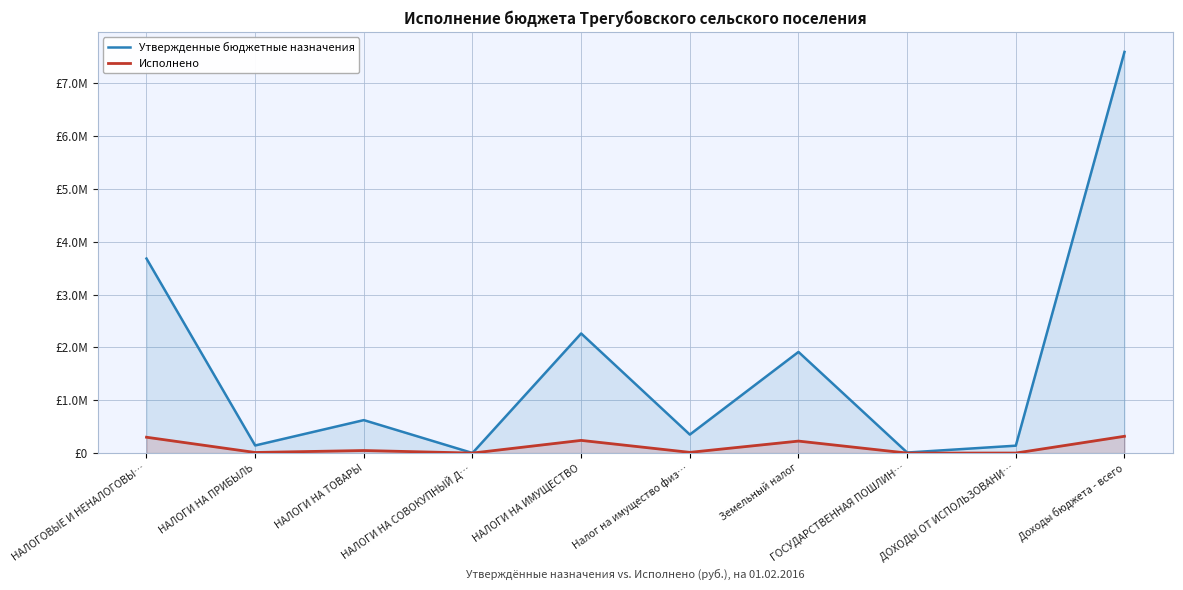

What is the sum of all Исполнено values?

1157674.7